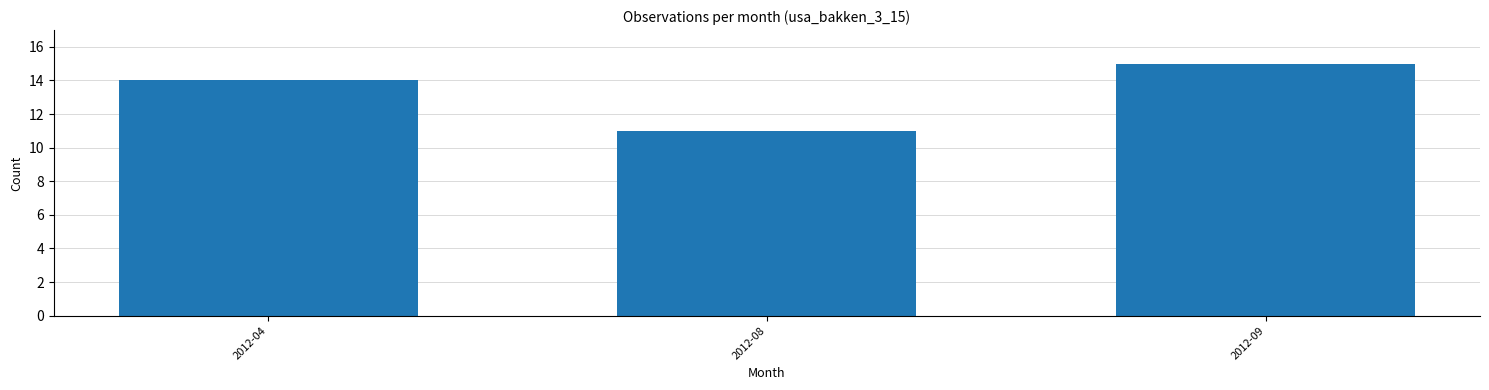

What is the sum of the values at 2012-08 and 2012-04?

25